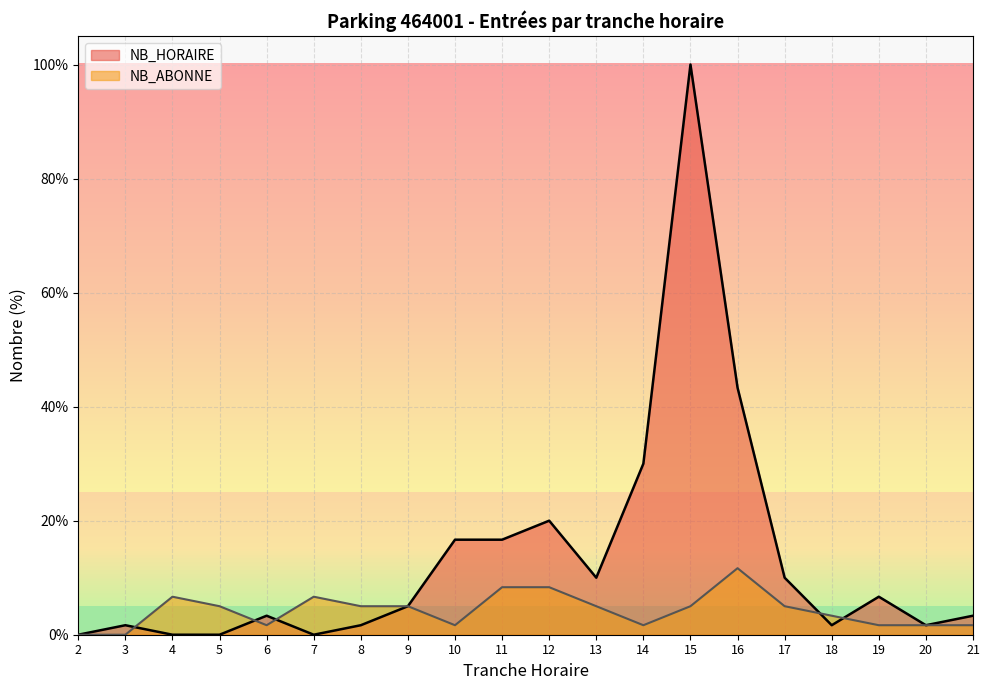

Which series changed the most between 2 and 14?

NB_HORAIRE